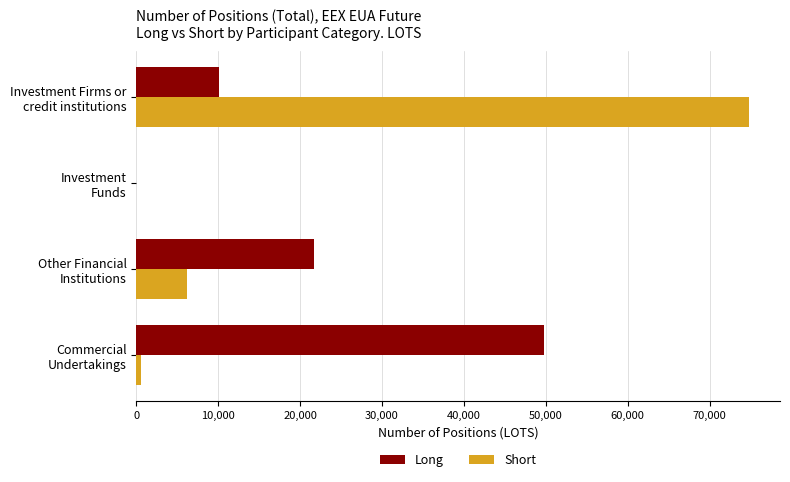

What is the sum of all Long values?

81682